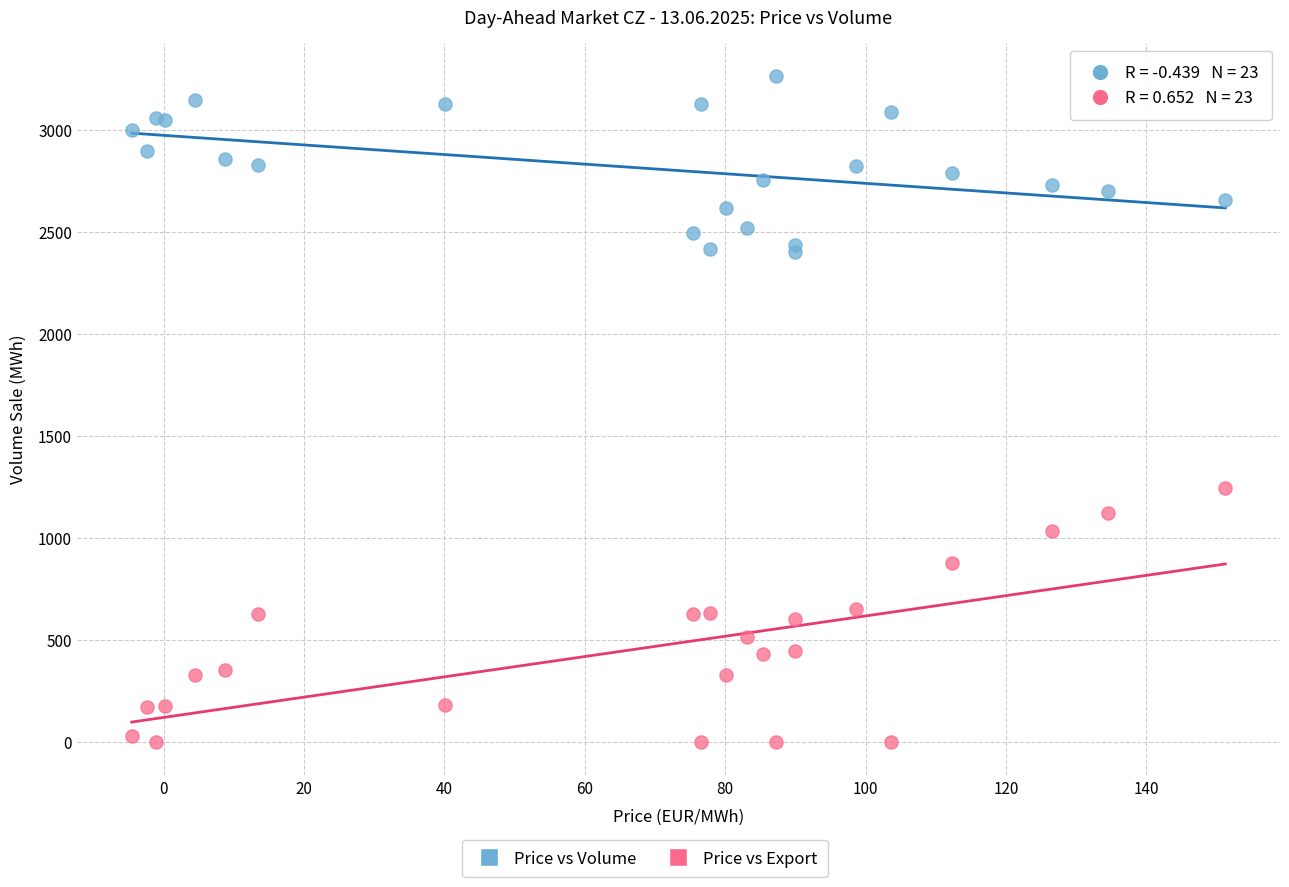

Which series has the widest spread of Y values?

Price vs Export